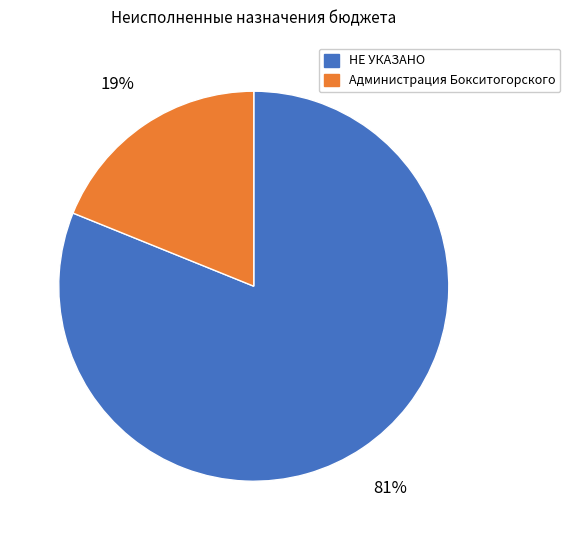

Rank the categories by value from highest to lowest.

НЕ УКАЗАНО, Администрация Бокситогорского